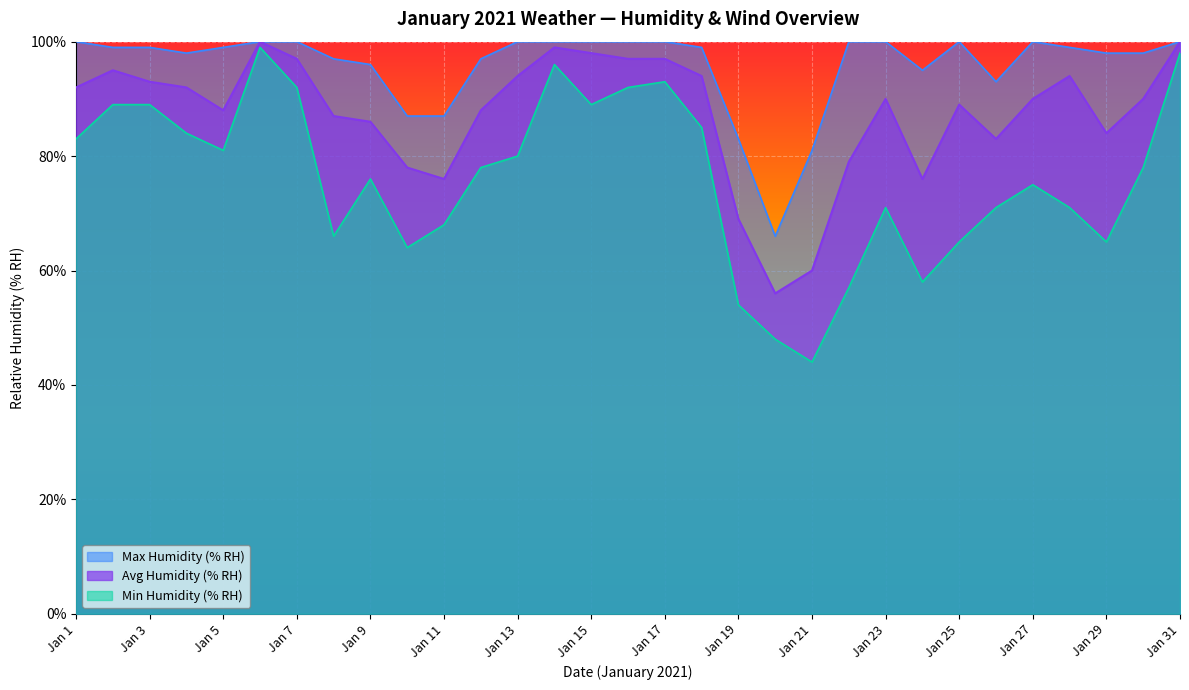

What are all the series names shown in the legend?

Max Humidity (% RH), Avg Humidity (% RH), Min Humidity (% RH)